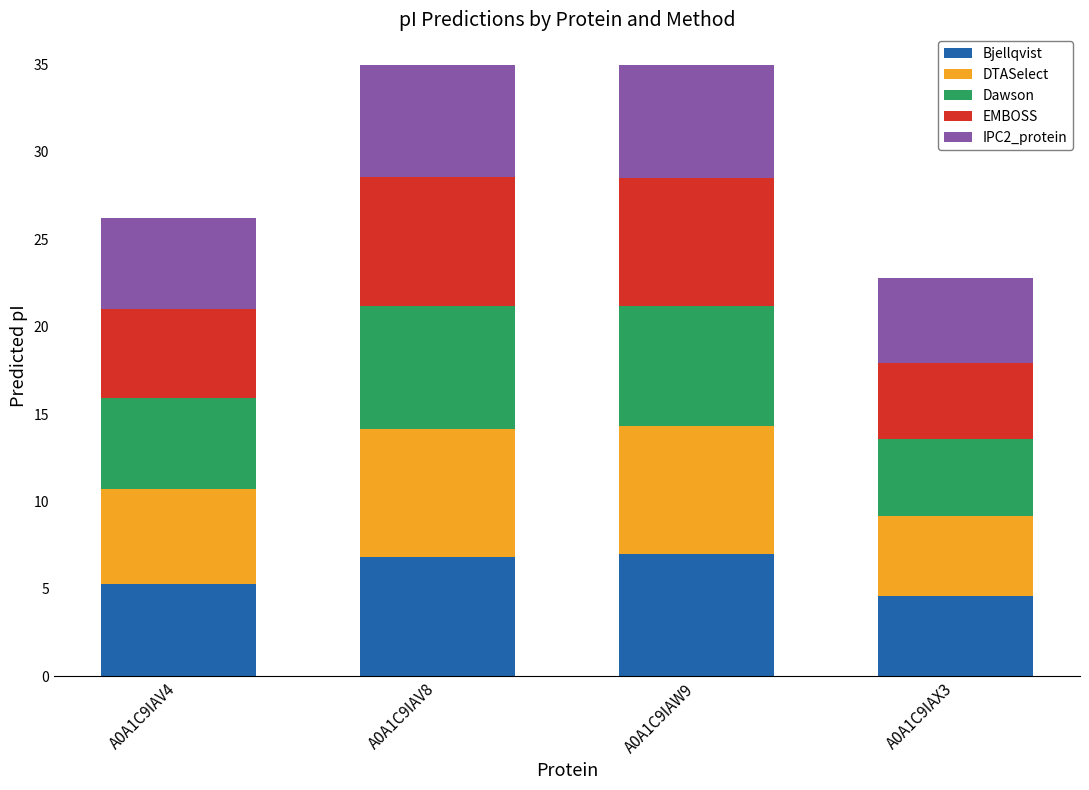

Reading left to right, transcribe the values for Bjellqvist.

A0A1C9IAV4=5.3	A0A1C9IAV8=6.8	A0A1C9IAW9=7.0	A0A1C9IAX3=4.6